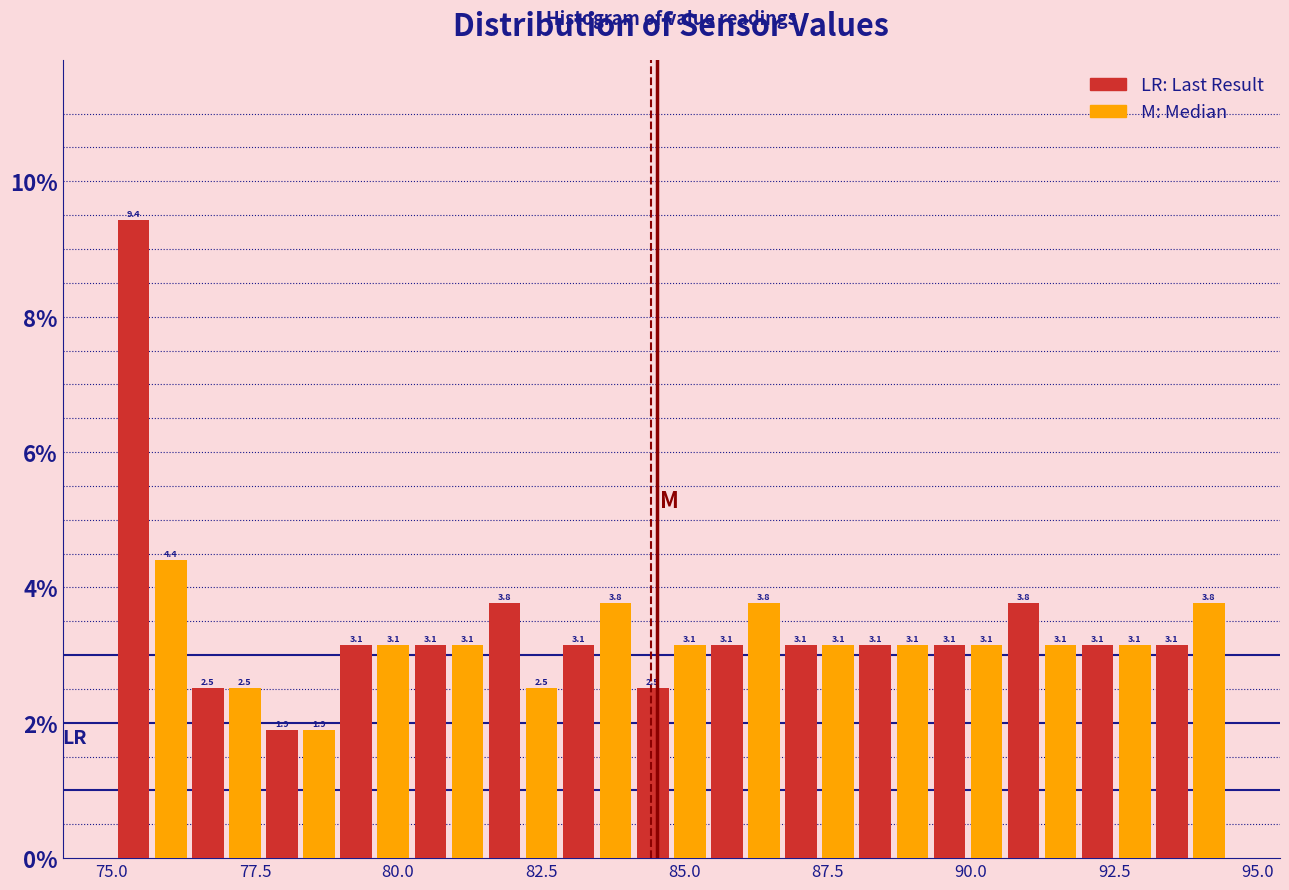

Around what value on the x-axis is the tallest bar? Give the approximate position of its centre, as read against the axis.

75.5